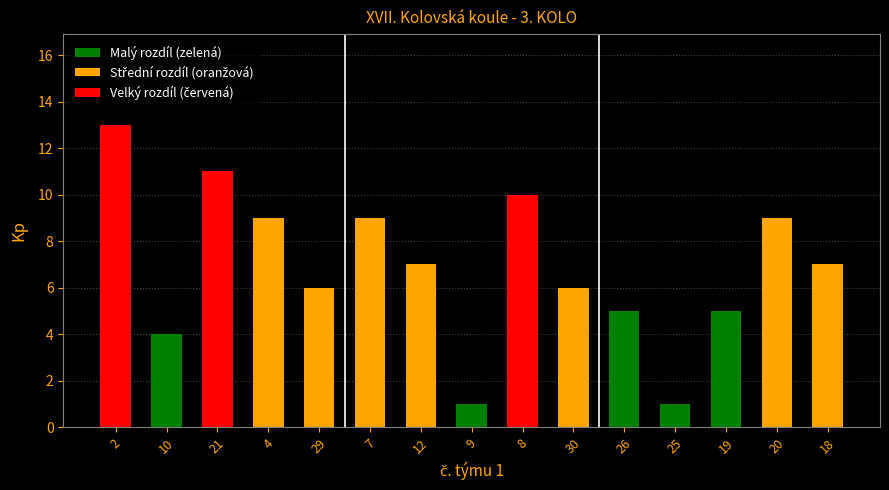

Is it true that Malý rozdíl (zelená) equals 1 at 9?

True